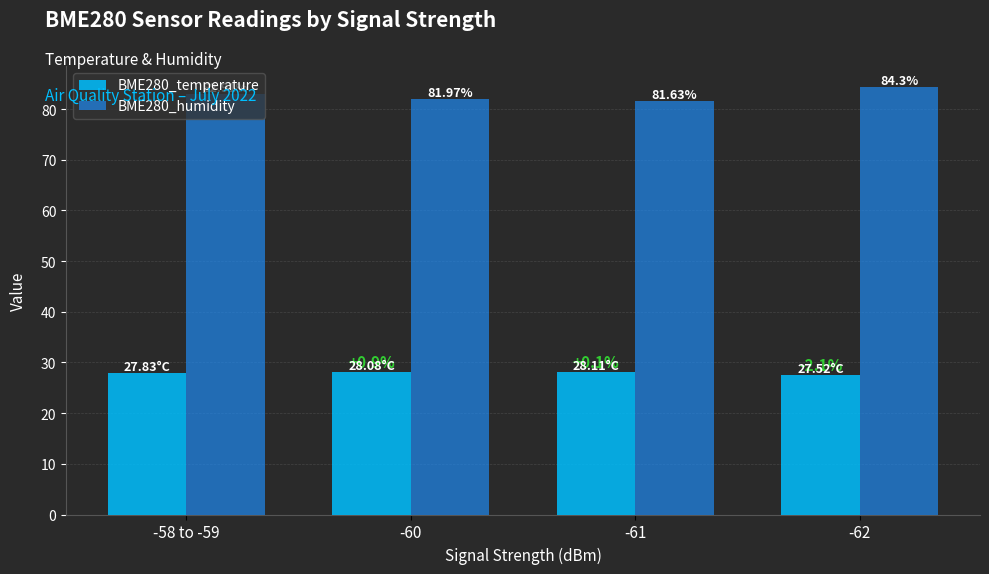

The BME280_humidity series shows 37.8 at -62. True or false?

False